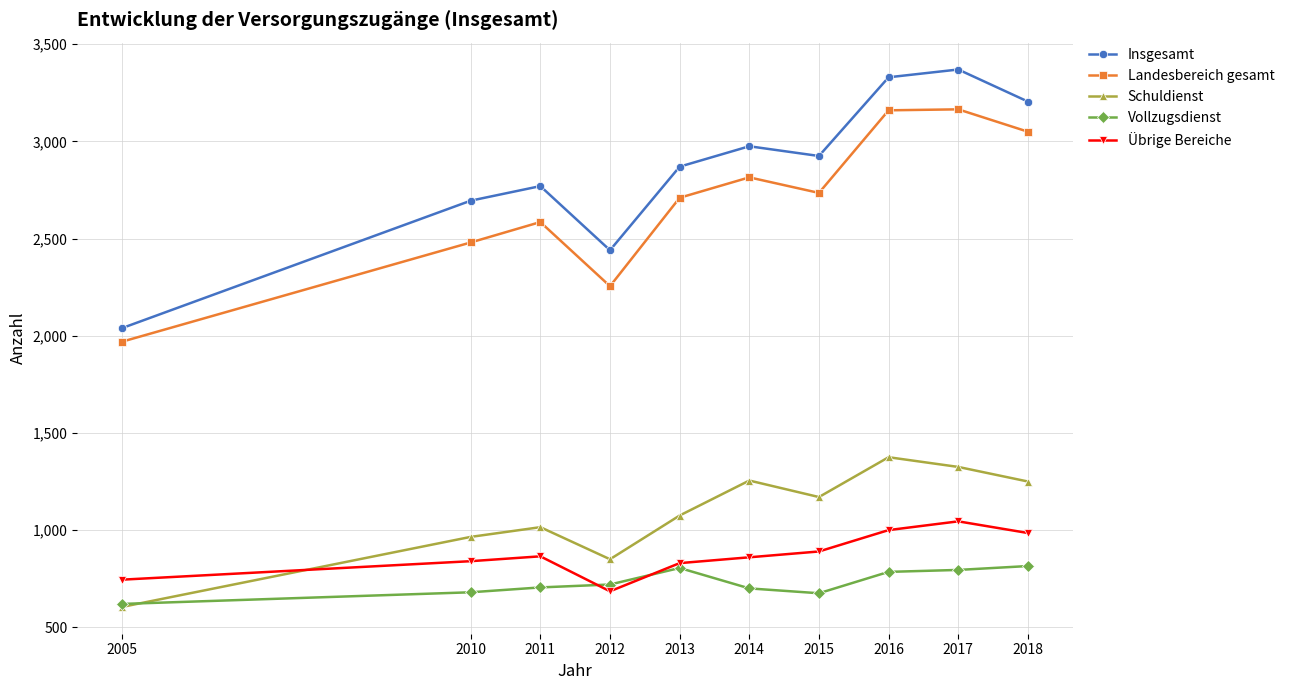

Is the value of Vollzugsdienst at 2005 greater than the value of Insgesamt at 2013?

No